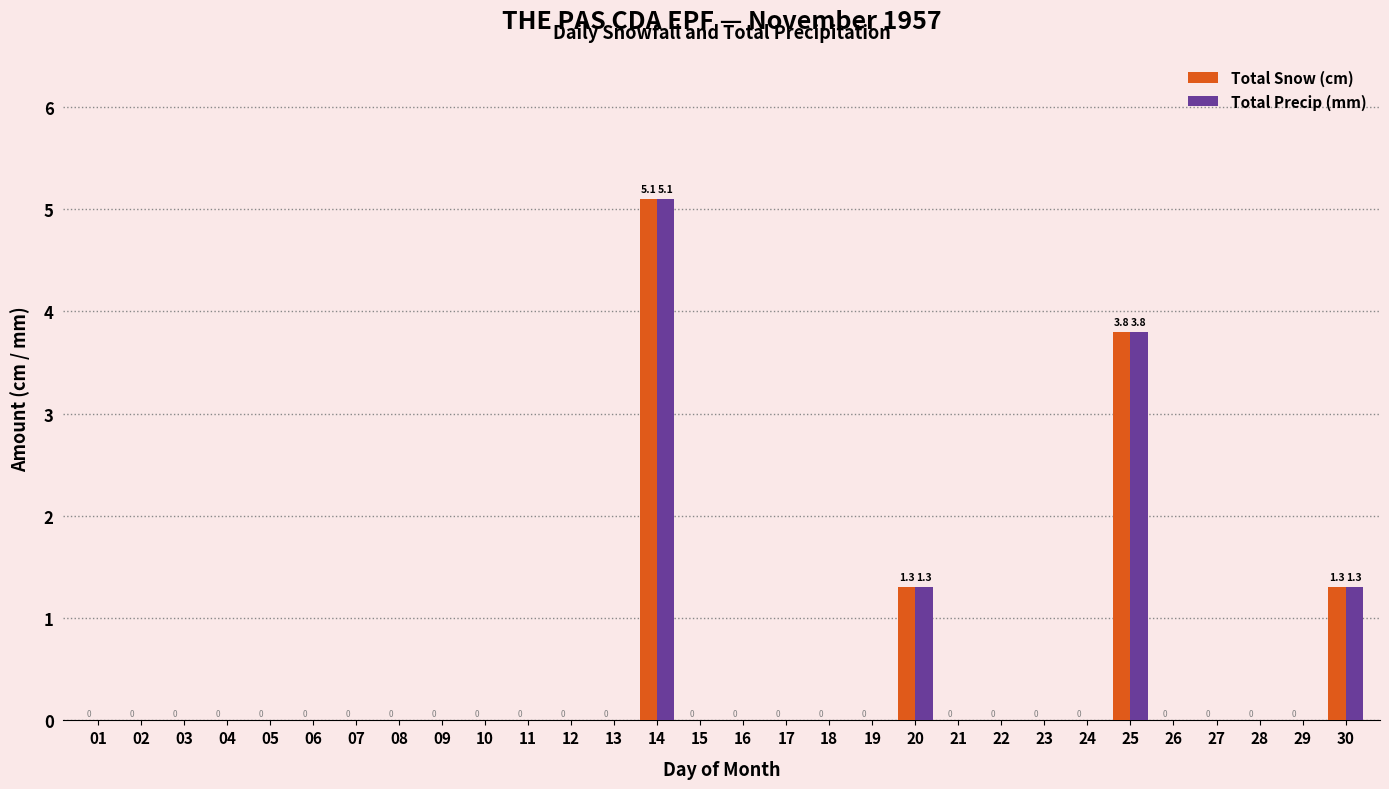

The Total Snow (cm) series shows 0.0 at 10. True or false?

True